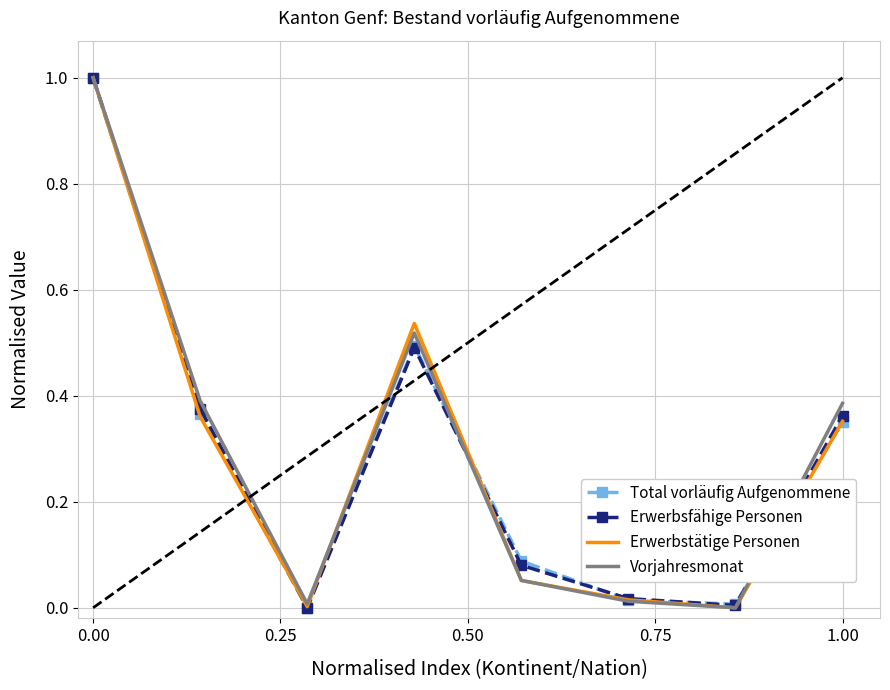

What is the maximum value shown in the chart?

1.0